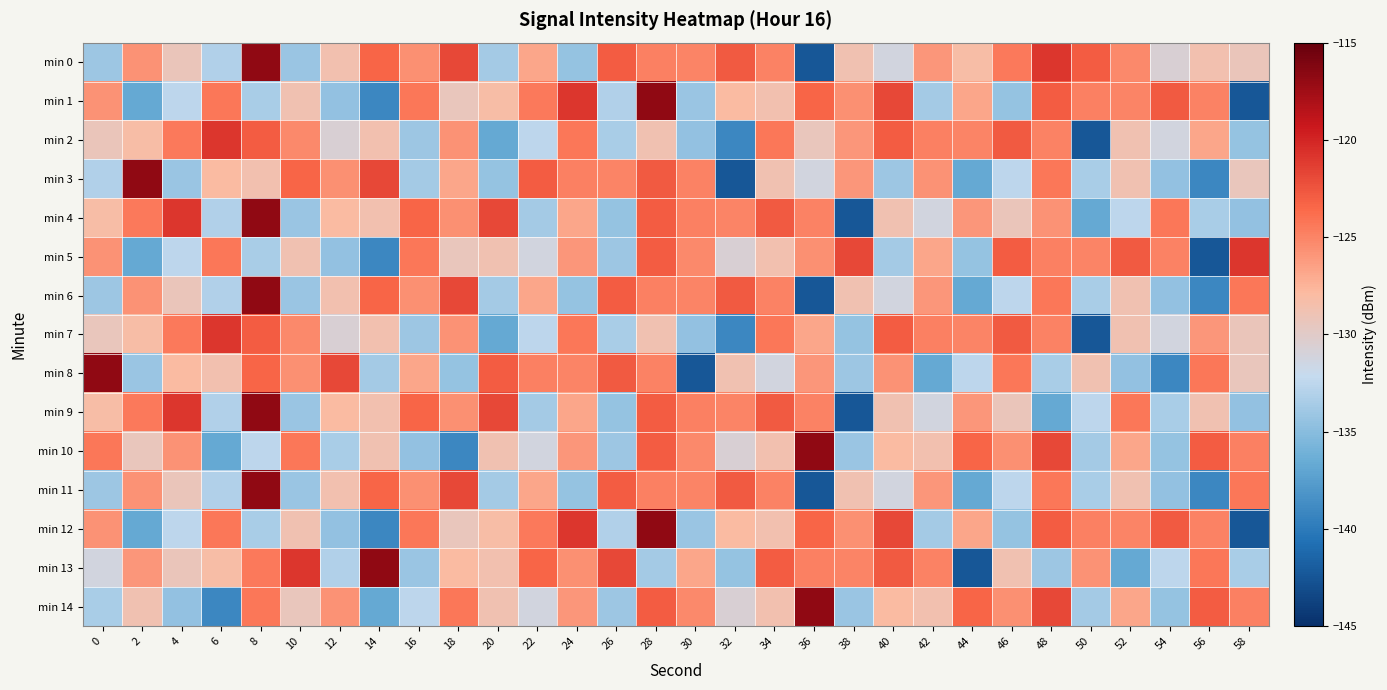

Reading left to right, transcribe all the data shown in this chart.

min 0: 0=-134.1	2=-125.8	4=-129.2	6=-133.1	8=-116.8	10=-134.1	12=-128.7	14=-123.4	16=-125.5	18=-121.9	20=-133.7	22=-126.7	24=-134.3	26=-122.9	28=-124.8	30=-125.1	32=-122.8	34=-125.0	36=-142.3	38=-128.8	40=-131.2	42=-125.9	44=-128.2	46=-124.4	48=-120.9	50=-122.9	52=-125.2	54=-130.6	56=-128.6	58=-129.2
min 1: 0=-125.8	2=-136.8	4=-132.5	6=-124.3	8=-133.5	10=-128.8	12=-134.5	14=-139.1	16=-124.4	18=-129.3	20=-128.2	22=-124.4	24=-120.9	26=-133.1	28=-116.8	30=-134.1	32=-128.0	34=-128.7	36=-123.4	38=-125.5	40=-121.9	42=-133.7	44=-126.7	46=-134.3	48=-122.9	50=-124.8	52=-125.1	54=-122.8	56=-125.0	58=-142.3
min 2: 0=-129.2	2=-128.2	4=-124.4	6=-120.9	8=-122.9	10=-125.2	12=-130.6	14=-128.6	16=-134.1	18=-125.8	20=-136.8	22=-132.5	24=-124.3	26=-133.5	28=-128.8	30=-134.5	32=-139.1	34=-124.4	36=-129.3	38=-125.9	40=-122.9	42=-124.8	44=-125.1	46=-122.8	48=-125.0	50=-142.3	52=-128.8	54=-131.2	56=-126.7	58=-134.3
min 3: 0=-133.1	2=-116.8	4=-134.1	6=-128.0	8=-128.7	10=-123.4	12=-125.5	14=-121.9	16=-133.7	18=-126.7	20=-134.3	22=-122.9	24=-124.8	26=-125.1	28=-122.8	30=-125.0	32=-142.3	34=-128.8	36=-131.2	38=-125.9	40=-134.1	42=-125.8	44=-136.8	46=-132.5	48=-124.3	50=-133.5	52=-128.8	54=-134.5	56=-139.1	58=-129.3
min 4: 0=-128.2	2=-124.4	4=-120.9	6=-133.1	8=-116.8	10=-134.1	12=-128.0	14=-128.7	16=-123.4	18=-125.5	20=-121.9	22=-133.7	24=-126.7	26=-134.3	28=-122.9	30=-124.8	32=-125.1	34=-122.8	36=-125.0	38=-142.3	40=-128.8	42=-131.2	44=-125.9	46=-129.2	48=-125.8	50=-136.8	52=-132.5	54=-124.3	56=-133.5	58=-134.5
min 5: 0=-125.8	2=-136.8	4=-132.5	6=-124.3	8=-133.5	10=-128.8	12=-134.5	14=-139.1	16=-124.4	18=-129.3	20=-128.8	22=-131.2	24=-125.9	26=-134.1	28=-122.9	30=-125.2	32=-130.6	34=-128.6	36=-125.5	38=-121.9	40=-133.7	42=-126.7	44=-134.3	46=-122.9	48=-124.8	50=-125.1	52=-122.8	54=-125.0	56=-142.3	58=-120.9
min 6: 0=-134.1	2=-125.8	4=-129.2	6=-133.1	8=-116.8	10=-134.1	12=-128.7	14=-123.4	16=-125.5	18=-121.9	20=-133.7	22=-126.7	24=-134.3	26=-122.9	28=-124.8	30=-125.1	32=-122.8	34=-125.0	36=-142.3	38=-128.8	40=-131.2	42=-125.9	44=-136.8	46=-132.5	48=-124.3	50=-133.5	52=-128.8	54=-134.5	56=-139.1	58=-124.4
min 7: 0=-129.3	2=-128.2	4=-124.4	6=-120.9	8=-122.9	10=-125.2	12=-130.6	14=-128.6	16=-134.1	18=-125.8	20=-136.8	22=-132.5	24=-124.3	26=-133.5	28=-128.8	30=-134.5	32=-139.1	34=-124.4	36=-126.7	38=-134.3	40=-122.9	42=-124.8	44=-125.1	46=-122.8	48=-125.0	50=-142.3	52=-128.8	54=-131.2	56=-125.9	58=-129.2
min 8: 0=-116.8	2=-134.1	4=-128.0	6=-128.7	8=-123.4	10=-125.5	12=-121.9	14=-133.7	16=-126.7	18=-134.3	20=-122.9	22=-124.8	24=-125.1	26=-122.8	28=-125.0	30=-142.3	32=-128.8	34=-131.2	36=-125.9	38=-134.1	40=-125.8	42=-136.8	44=-132.5	46=-124.3	48=-133.5	50=-128.8	52=-134.5	54=-139.1	56=-124.4	58=-129.3
min 9: 0=-128.2	2=-124.4	4=-120.9	6=-133.1	8=-116.8	10=-134.1	12=-128.0	14=-128.7	16=-123.4	18=-125.5	20=-121.9	22=-133.7	24=-126.7	26=-134.3	28=-122.9	30=-124.8	32=-125.1	34=-122.8	36=-125.0	38=-142.3	40=-128.8	42=-131.2	44=-125.9	46=-129.2	48=-136.8	50=-132.5	52=-124.3	54=-133.5	56=-128.8	58=-134.5
min 10: 0=-124.4	2=-129.3	4=-125.8	6=-136.8	8=-132.5	10=-124.3	12=-133.5	14=-128.8	16=-134.5	18=-139.1	20=-128.8	22=-131.2	24=-125.9	26=-134.1	28=-122.9	30=-125.2	32=-130.6	34=-128.6	36=-116.8	38=-134.1	40=-128.0	42=-128.7	44=-123.4	46=-125.5	48=-121.9	50=-133.7	52=-126.7	54=-134.3	56=-122.9	58=-124.8
min 11: 0=-134.1	2=-125.8	4=-129.2	6=-133.1	8=-116.8	10=-134.1	12=-128.7	14=-123.4	16=-125.5	18=-121.9	20=-133.7	22=-126.7	24=-134.3	26=-122.9	28=-124.8	30=-125.1	32=-122.8	34=-125.0	36=-142.3	38=-128.8	40=-131.2	42=-125.9	44=-136.8	46=-132.5	48=-124.3	50=-133.5	52=-128.8	54=-134.5	56=-139.1	58=-124.4
min 12: 0=-125.8	2=-136.8	4=-132.5	6=-124.3	8=-133.5	10=-128.8	12=-134.5	14=-139.1	16=-124.4	18=-129.3	20=-128.2	22=-124.4	24=-120.9	26=-133.1	28=-116.8	30=-134.1	32=-128.0	34=-128.7	36=-123.4	38=-125.5	40=-121.9	42=-133.7	44=-126.7	46=-134.3	48=-122.9	50=-124.8	52=-125.1	54=-122.8	56=-125.0	58=-142.3
min 13: 0=-131.2	2=-125.9	4=-129.2	6=-128.2	8=-124.4	10=-120.9	12=-133.1	14=-116.8	16=-134.1	18=-128.0	20=-128.7	22=-123.4	24=-125.5	26=-121.9	28=-133.7	30=-126.7	32=-134.3	34=-122.9	36=-124.8	38=-125.1	40=-122.8	42=-125.0	44=-142.3	46=-128.8	48=-134.1	50=-125.8	52=-136.8	54=-132.5	56=-124.3	58=-133.5
min 14: 0=-133.5	2=-128.8	4=-134.5	6=-139.1	8=-124.4	10=-129.3	12=-125.8	14=-136.8	16=-132.5	18=-124.3	20=-128.8	22=-131.2	24=-125.9	26=-134.1	28=-122.9	30=-125.2	32=-130.6	34=-128.6	36=-116.8	38=-134.1	40=-128.0	42=-128.7	44=-123.4	46=-125.5	48=-121.9	50=-133.7	52=-126.7	54=-134.3	56=-122.9	58=-124.8